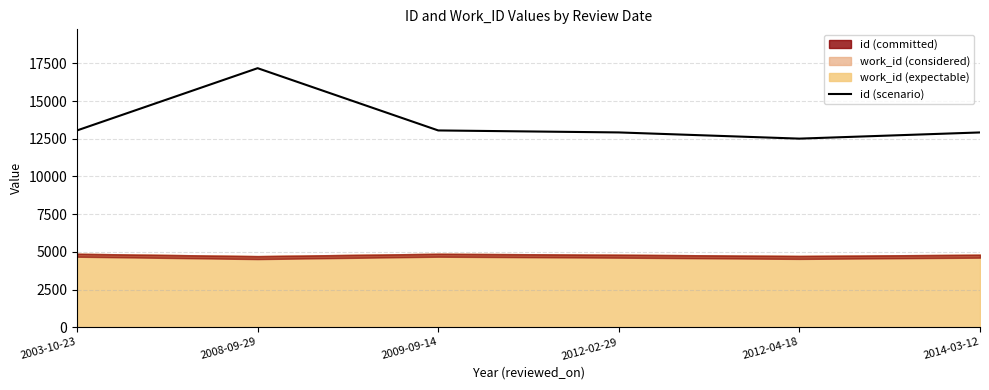

The value at 2012-04-18 is 12511. True or false?

True